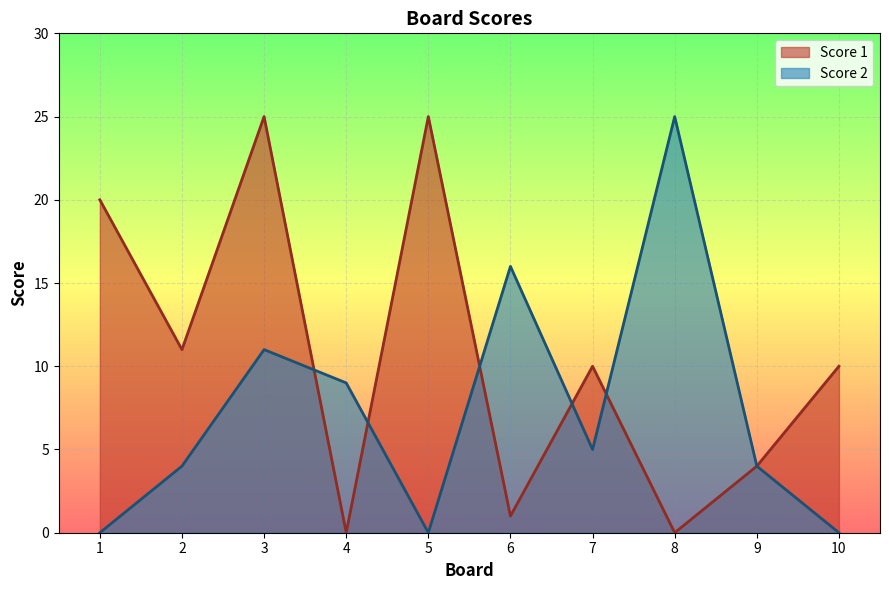

Count the number of data series in this chart.

2